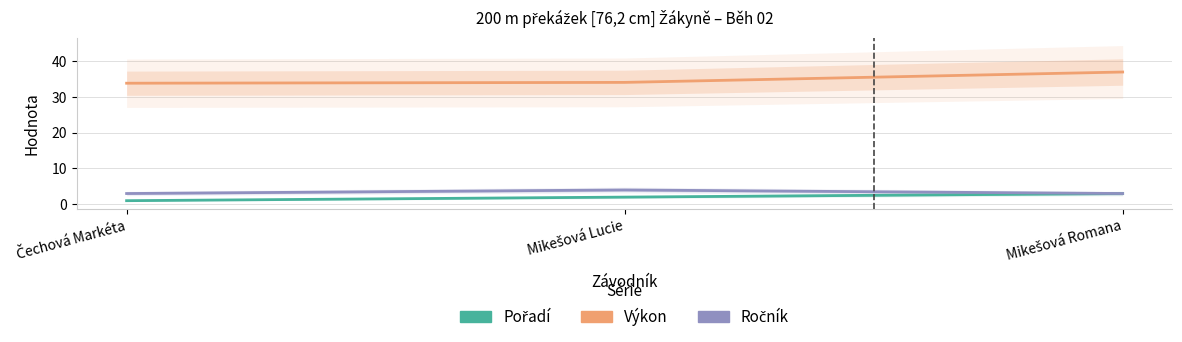

The Ročník series shows 1.2 at Mikešová Romana. True or false?

False